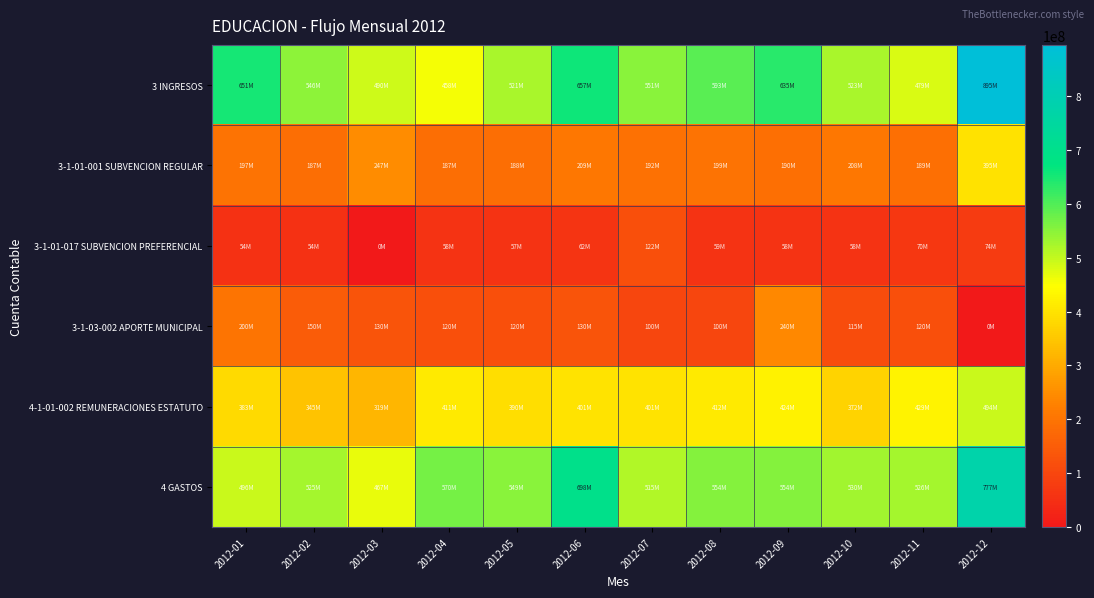

Reading left to right, extract all data points from this chart.

3 INGRESOS: 2012-01=651078462	2012-02=545866791	2012-03=490007410	2012-04=457734789	2012-05=521392250	2012-06=657337687	2012-07=551206046	2012-08=593424961	2012-09=634543393	2012-10=522836745	2012-11=479106699	2012-12=894792116
3-1-01-001 SUBVENCION REGULAR: 2012-01=197083497	2012-02=186853172	2012-03=247287774	2012-04=187178690	2012-05=188364908	2012-06=209211665	2012-07=192373441	2012-08=199226443	2012-09=190019242	2012-10=208383080	2012-11=189276720	2012-12=395103047
3-1-01-017 SUBVENCION PREFERENCIAL: 2012-01=53948452	2012-02=53948452	2012-03=0	2012-04=57801016	2012-05=57233386	2012-06=61688392	2012-07=121544821	2012-08=59208439	2012-09=57951741	2012-10=57956416	2012-11=69855593	2012-12=74168377
3-1-03-002 APORTE MUNICIPAL: 2012-01=200000000	2012-02=150000000	2012-03=130000000	2012-04=120000000	2012-05=120000000	2012-06=130000000	2012-07=100000000	2012-08=100000000	2012-09=240000000	2012-10=115000000	2012-11=120000000	2012-12=0
4-1-01-002 REMUNERACIONES ESTATUTO: 2012-01=383163000	2012-02=344742099	2012-03=318767637	2012-04=410839499	2012-05=390210623	2012-06=400702226	2012-07=400536961	2012-08=411901705	2012-09=423622768	2012-10=372007111	2012-11=429225348	2012-12=494186721
4 GASTOS: 2012-01=495991740	2012-02=524750128	2012-03=467139491	2012-04=569552125	2012-05=548780912	2012-06=698181391	2012-07=514523860	2012-08=553649599	2012-09=553690972	2012-10=529853899	2012-11=526067328	2012-12=776687252